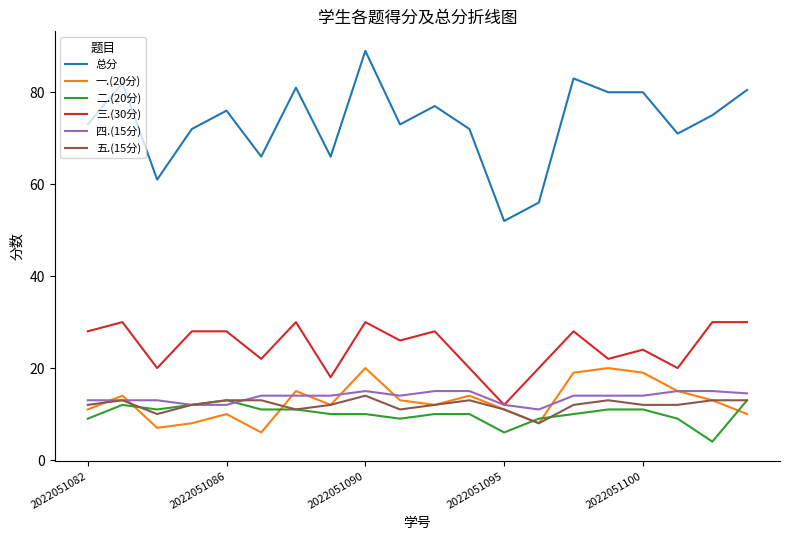

Which series has the widest spread of values?

总分